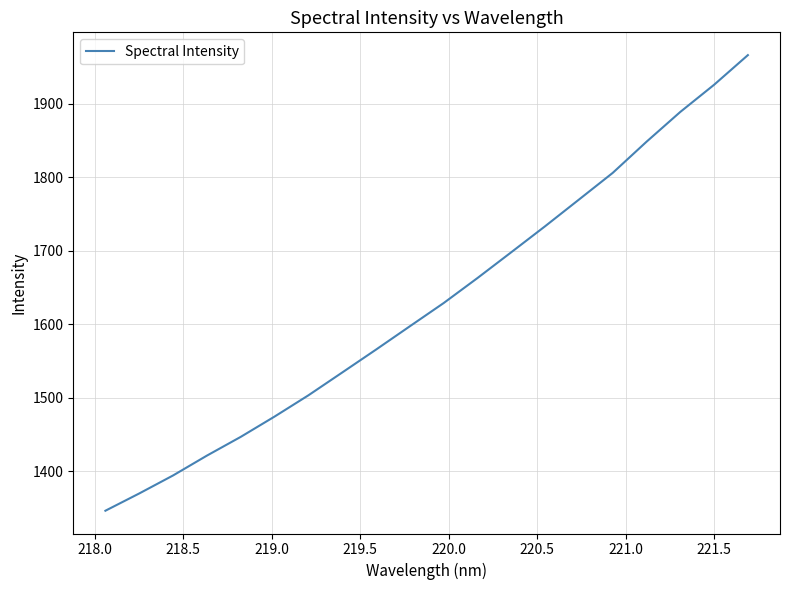

What is the minimum value shown in the chart?

1346.1